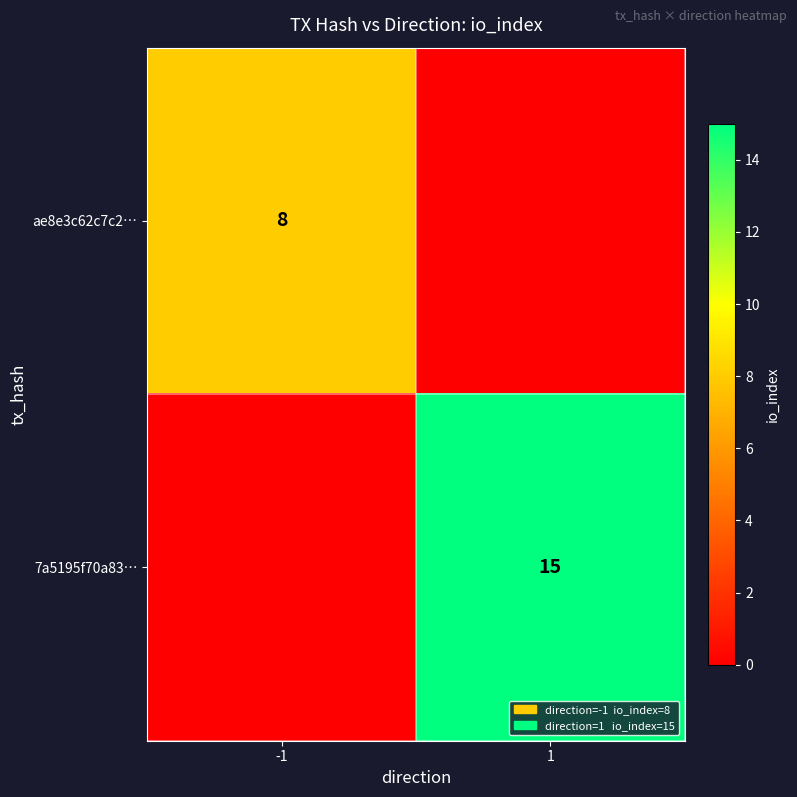

Is it true that ae8e3c62c7c2… equals 11 at -1?

False